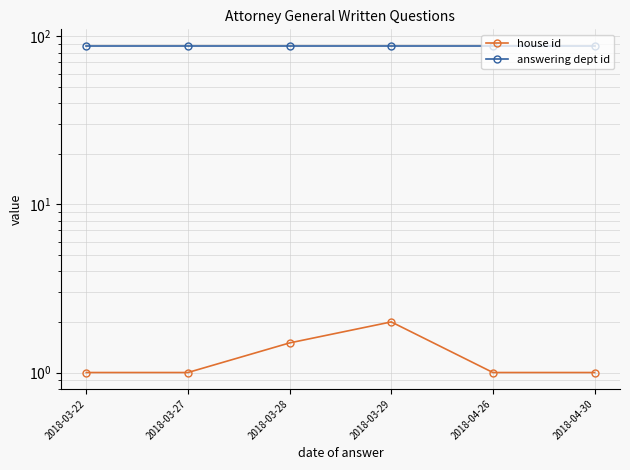

At 2018-03-27, list the series in order from largest to smallest.

answering dept id, house id